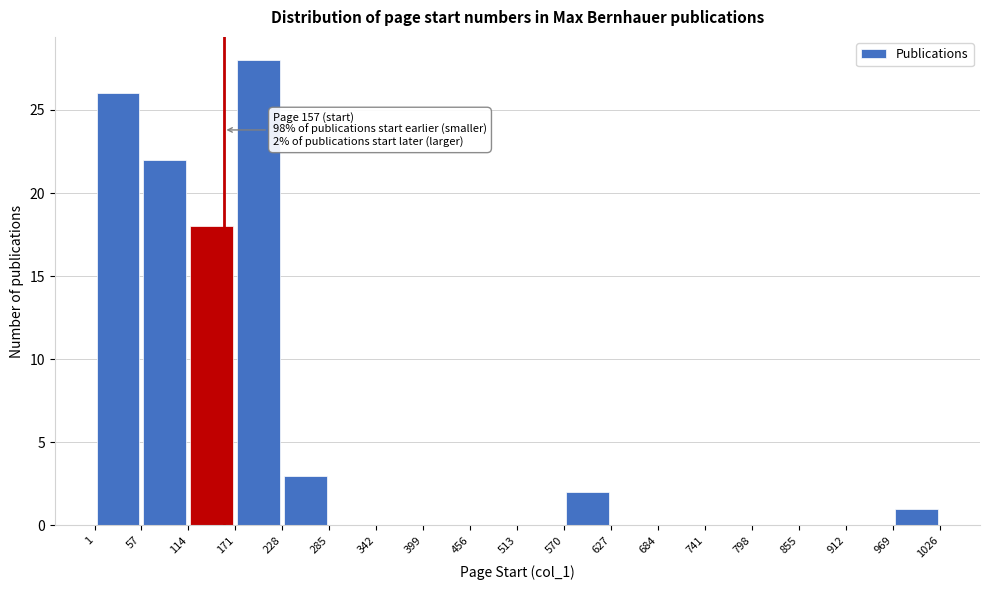

Which range on the x-axis has the tallest bar?

171 to 228